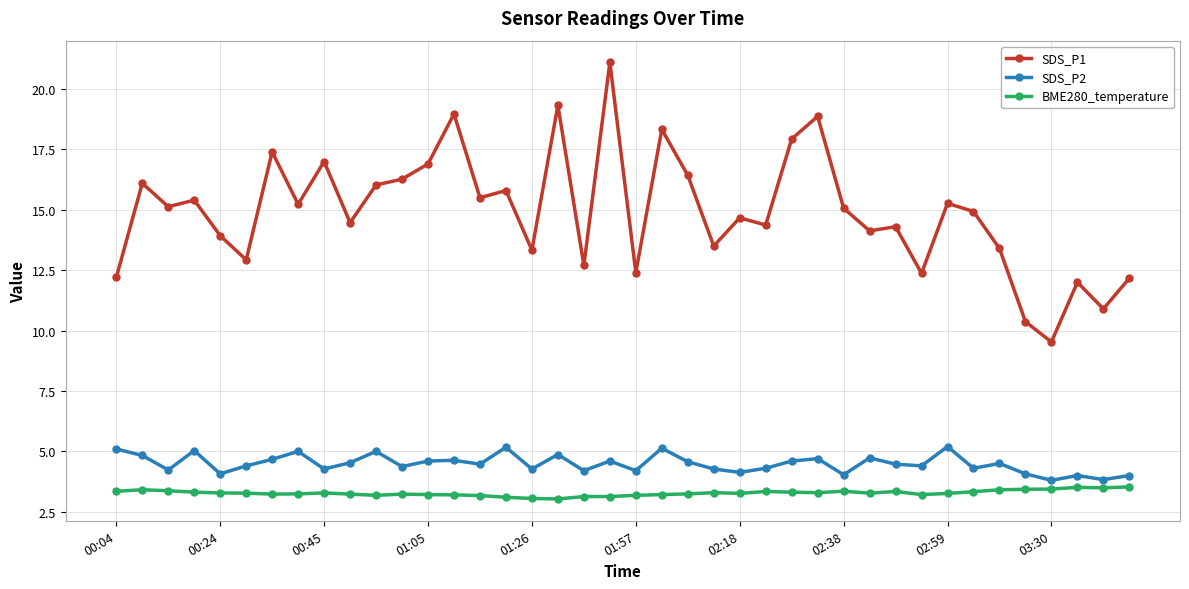

What is the difference between the maximum and minimum values in the SDS_P1 series?

11.6